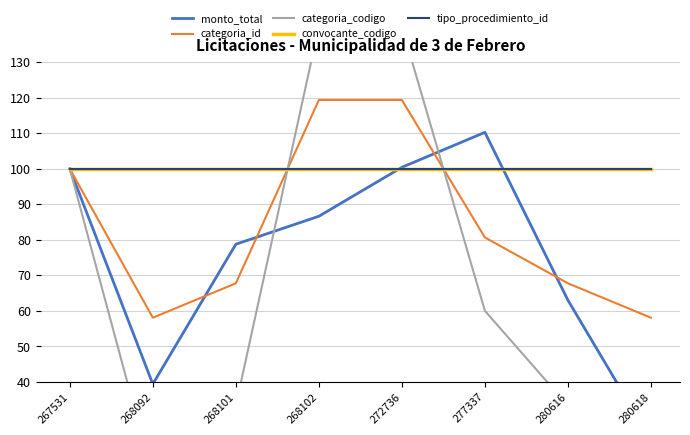

True or false: monto_total has more than 0 points higher than both neighbors.

True